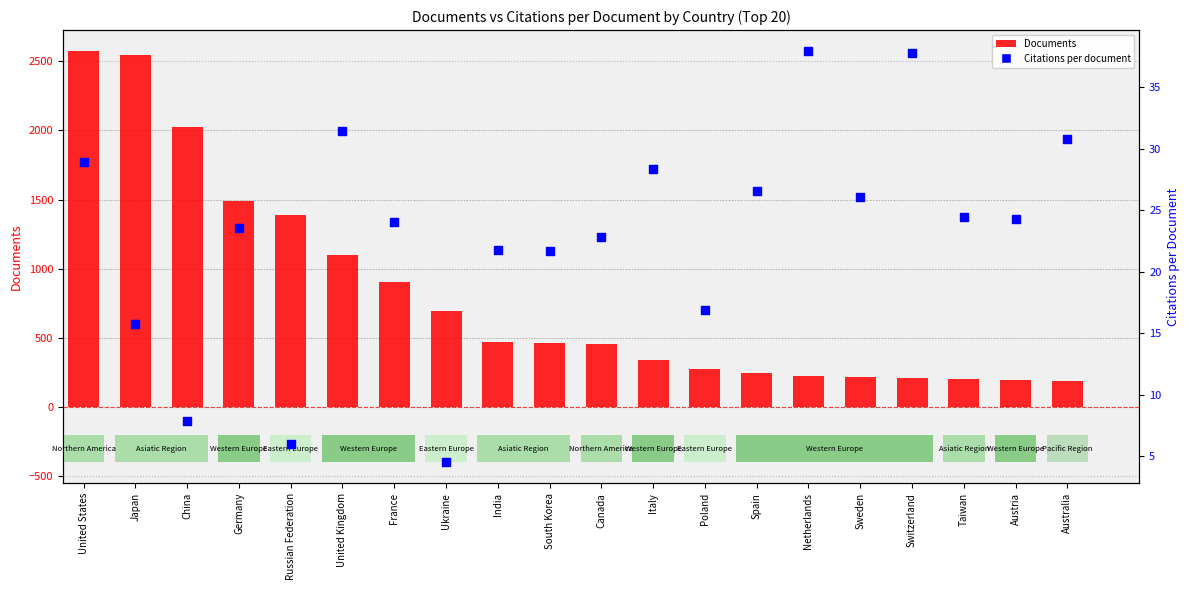

Which series has the widest spread of Y values?

Documents